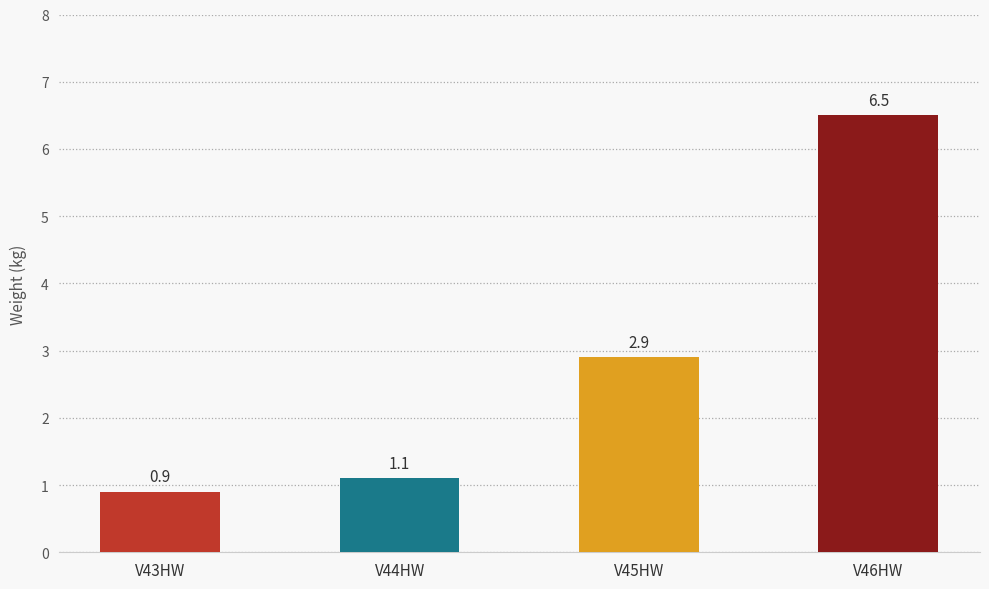

What is the value of the 2nd bar from the left?

1.1